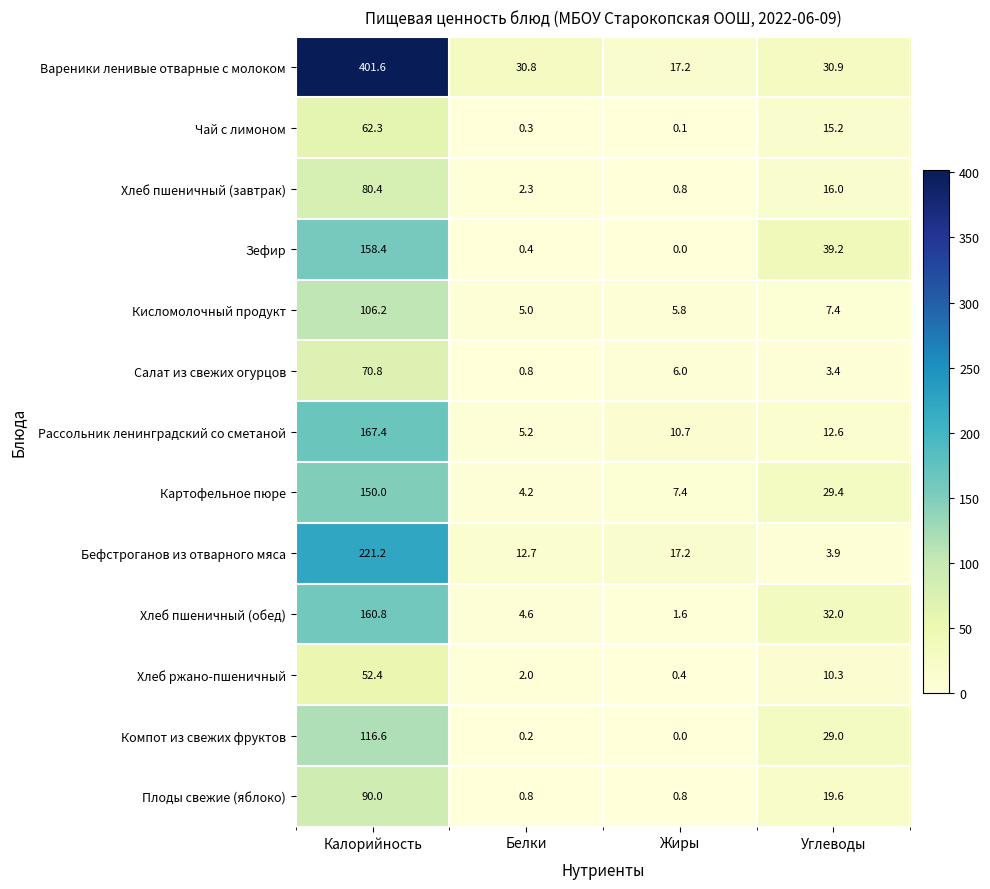

How many data points does each series have?

4